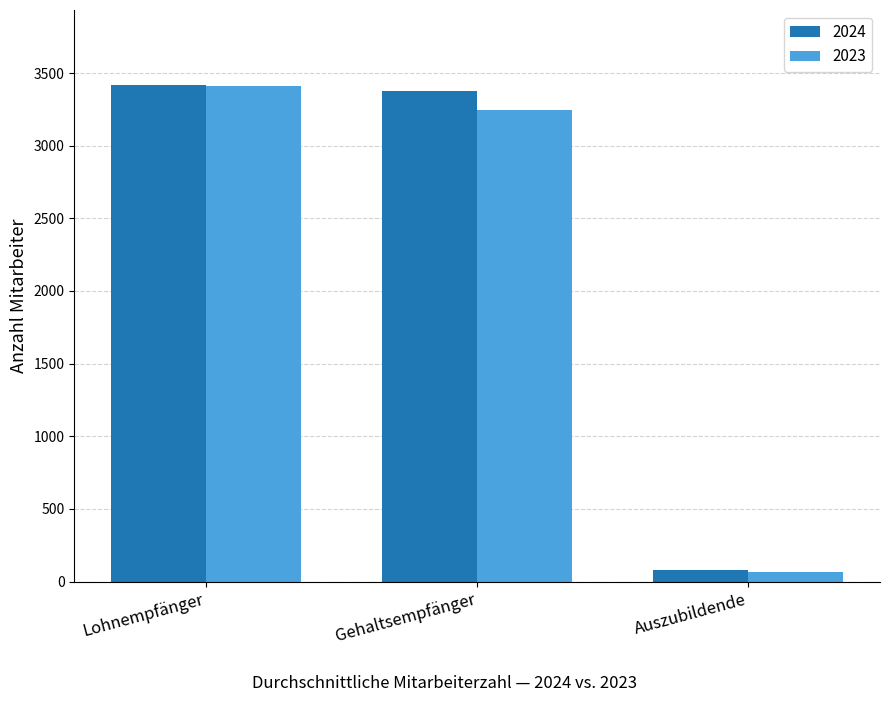

Which series changed the most between Gehaltsempfänger and Auszubildende?

2024